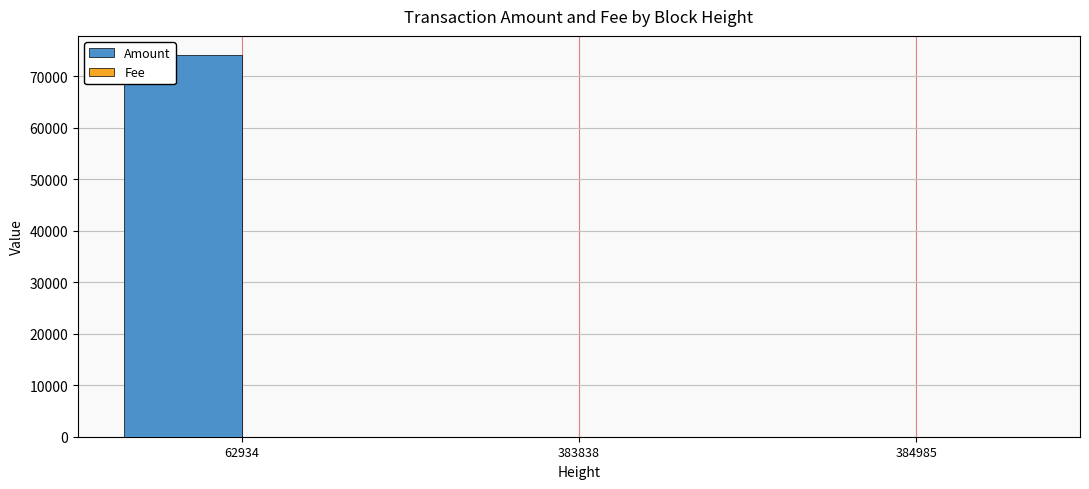

What is the highest value of the Amount series?

74098.7